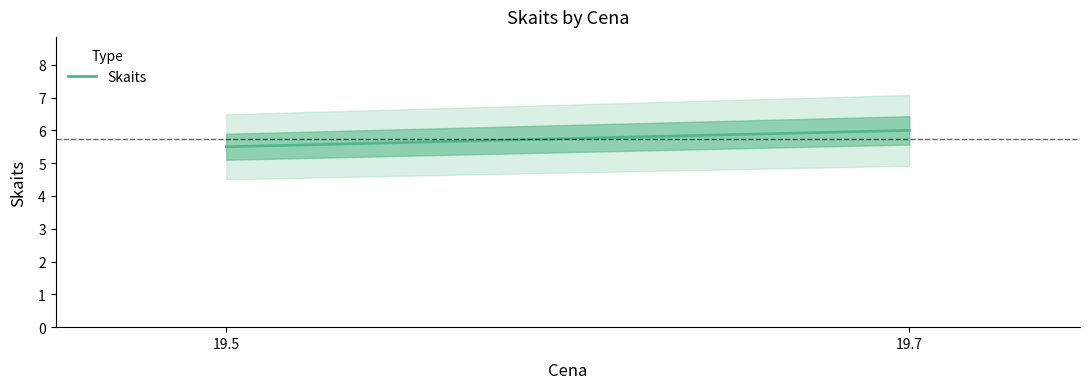

What is the difference between the maximum and minimum values?

0.5